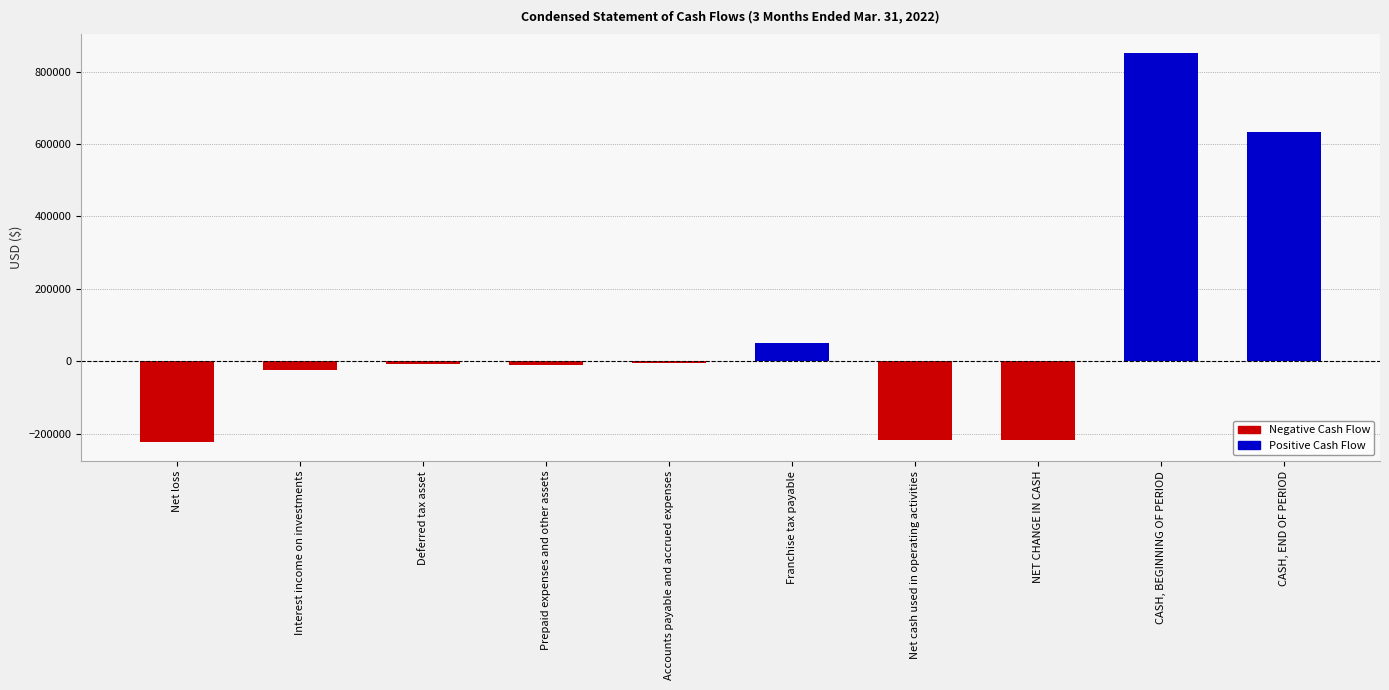

Does the chart contain any negative values?

Yes